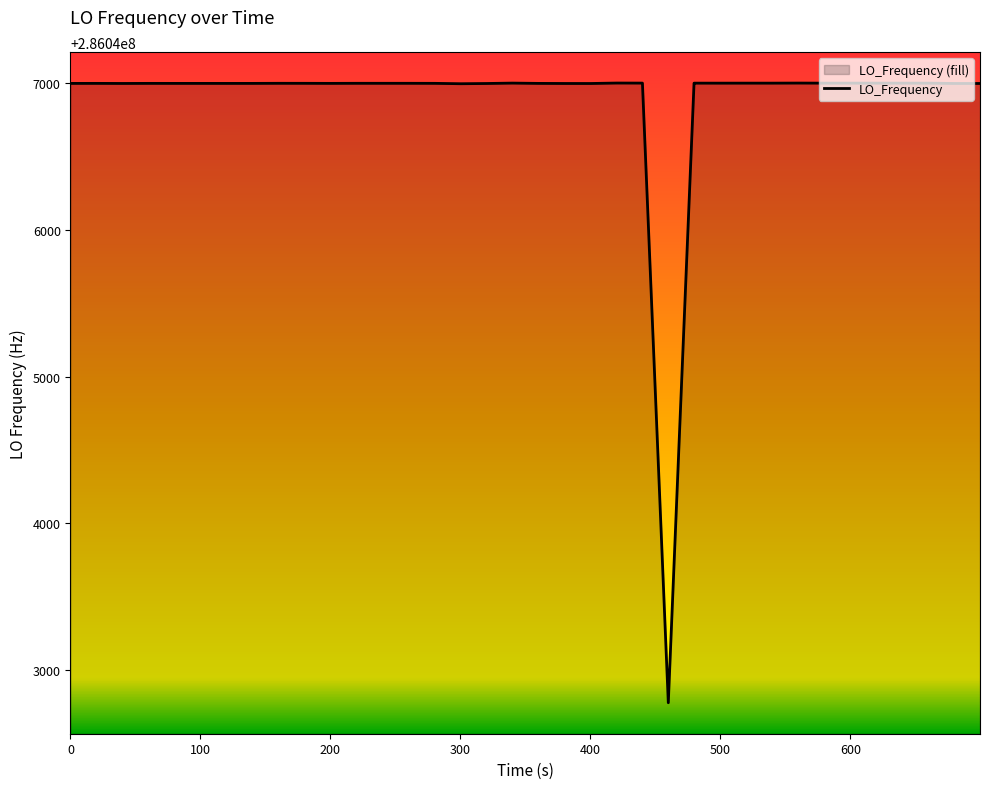

What is the minimum value shown in the chart?

286042776.6